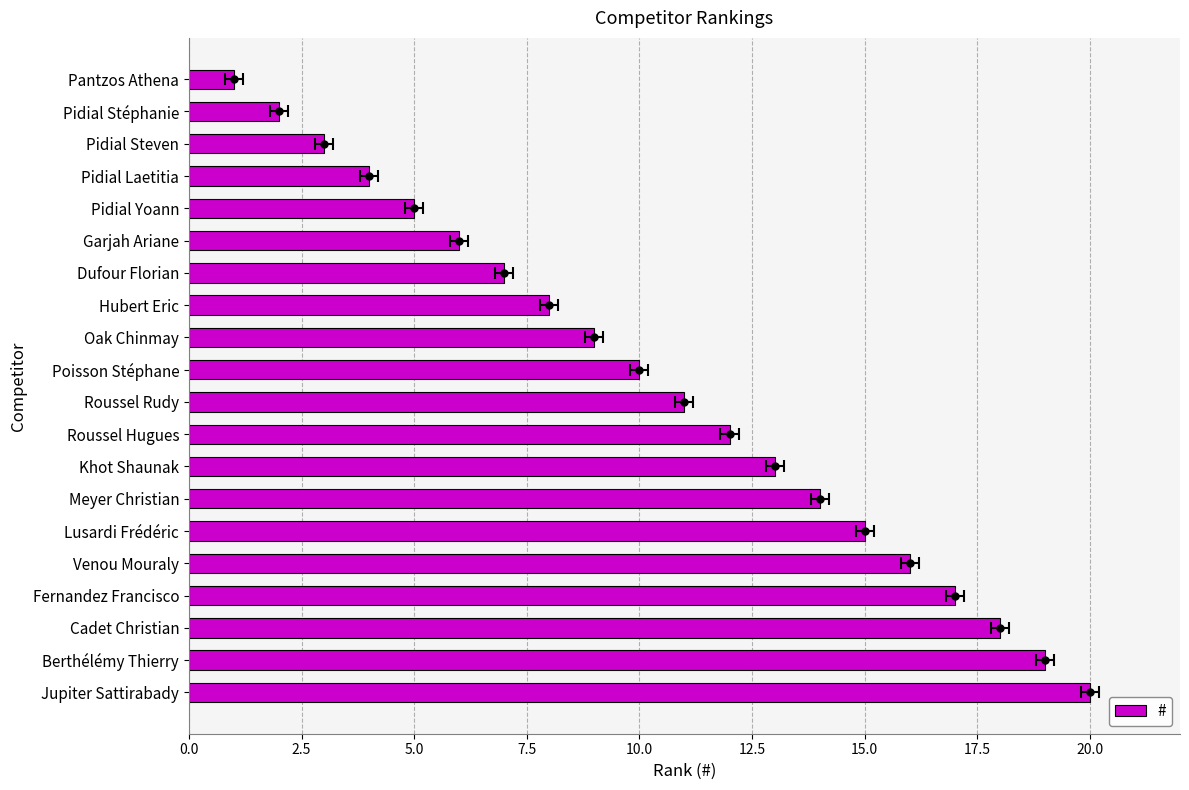

How many bars are there in total?

20